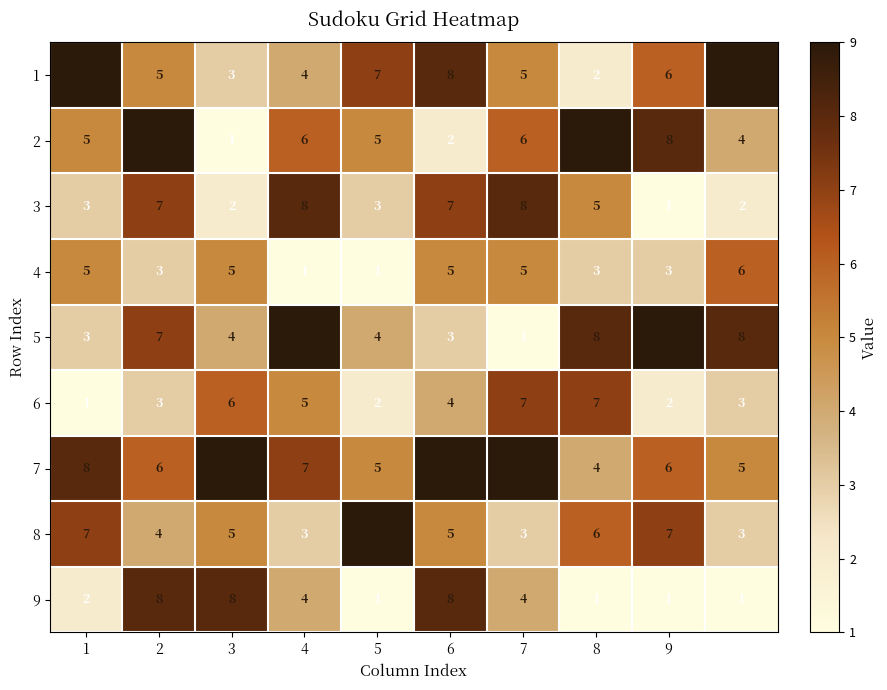

At how many categories does at least one series exceed 7?

10